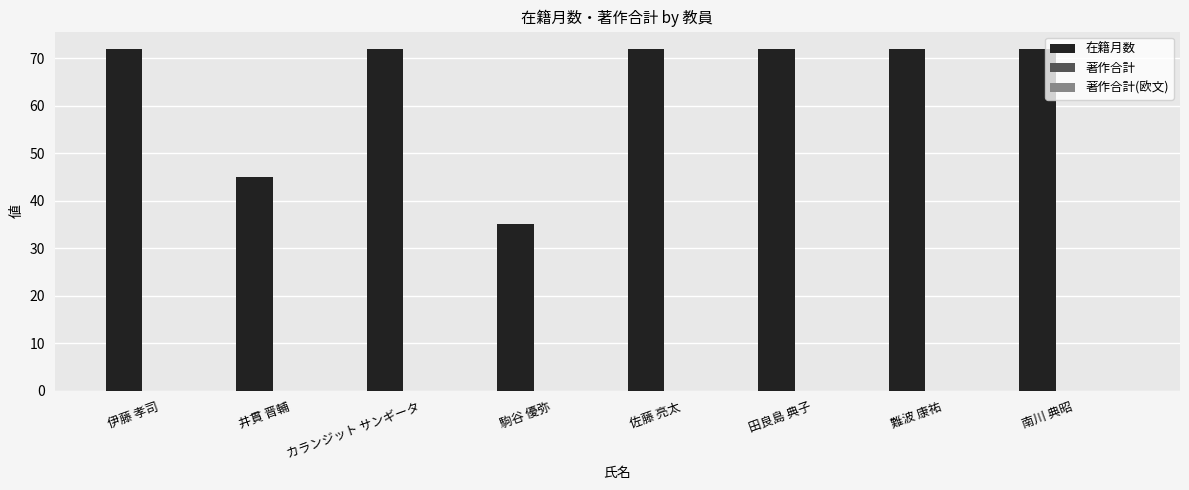

What is the value of the 4th bar from the left?

35